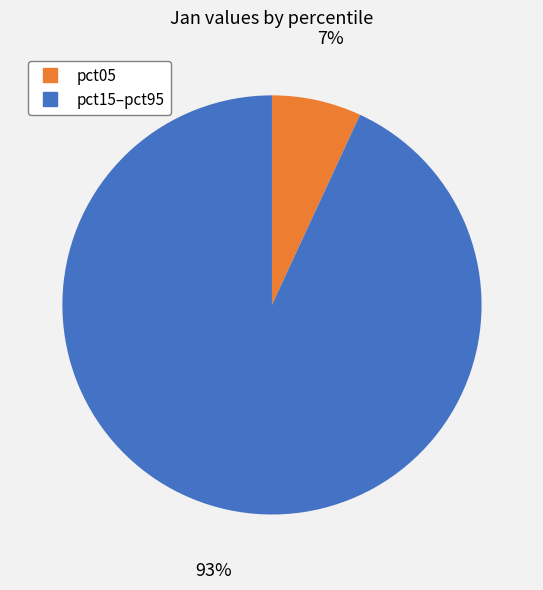

How many segments does this pie chart have?

2